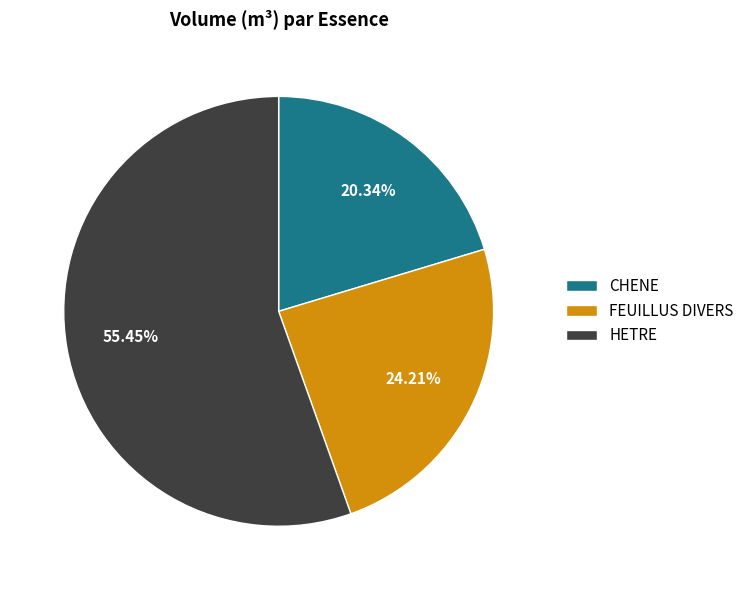

What portion of the pie excludes FEUILLUS DIVERS?

75.8%